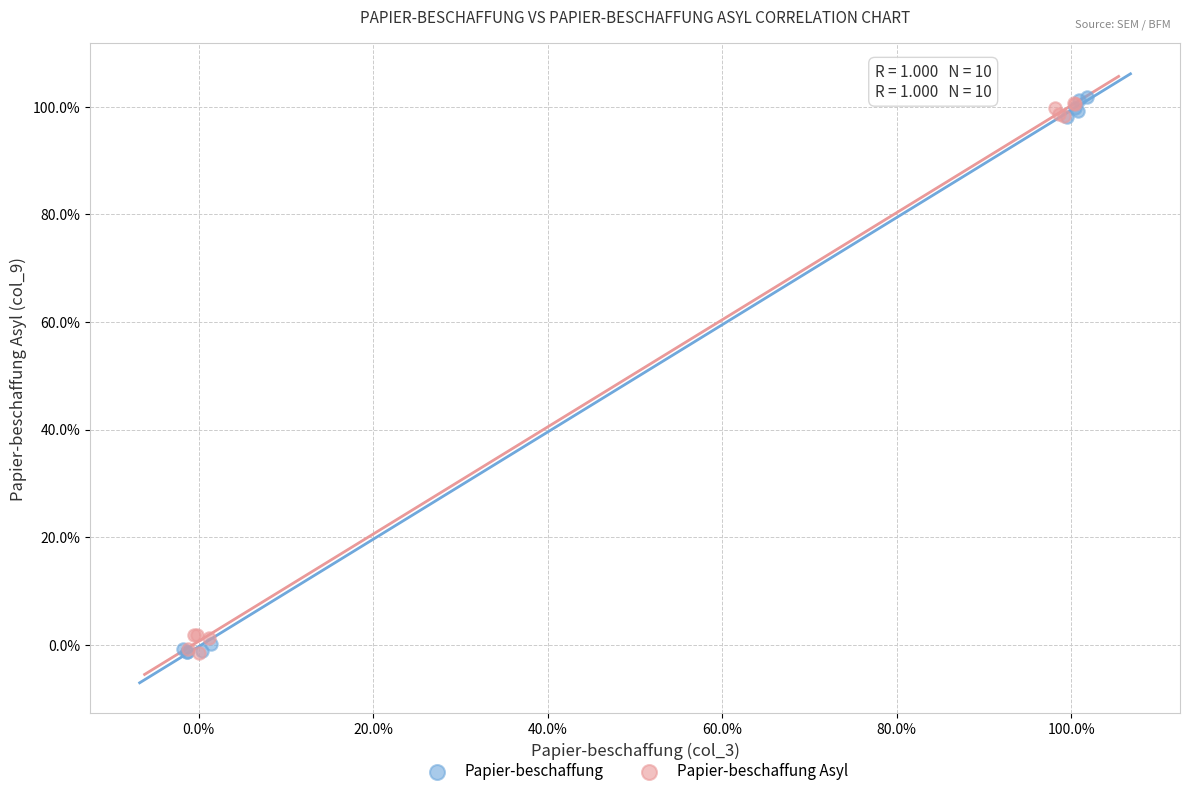

What are all the series names shown in the legend?

Papier-beschaffung, Papier-beschaffung Asyl